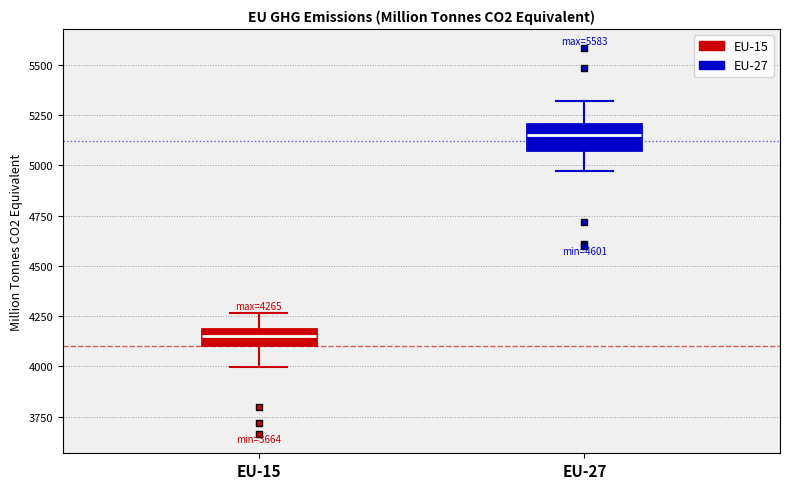

Which box's median line is the lowest?

EU-15